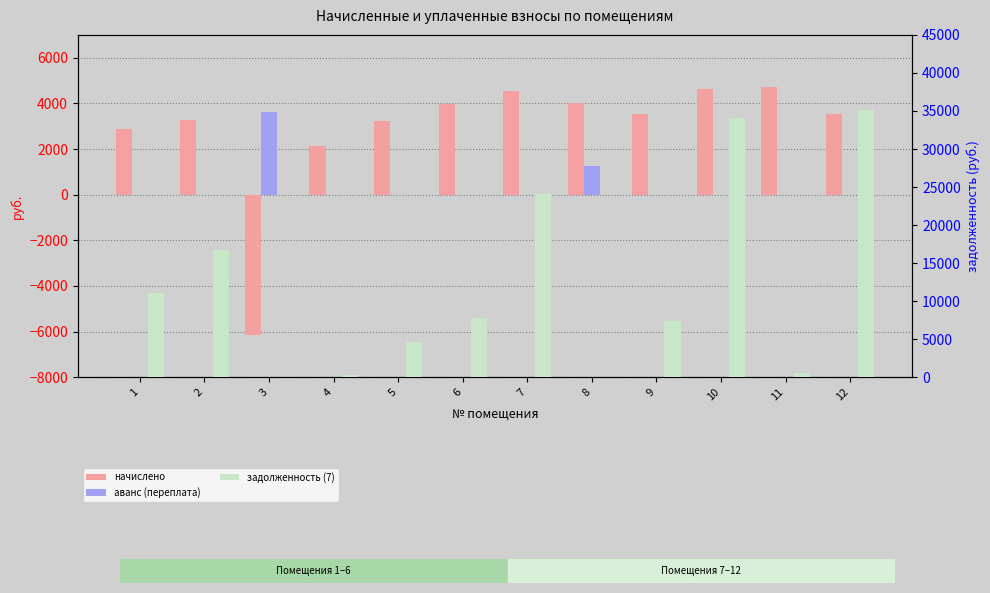

What is the minimum value shown in the chart?

-6144.2